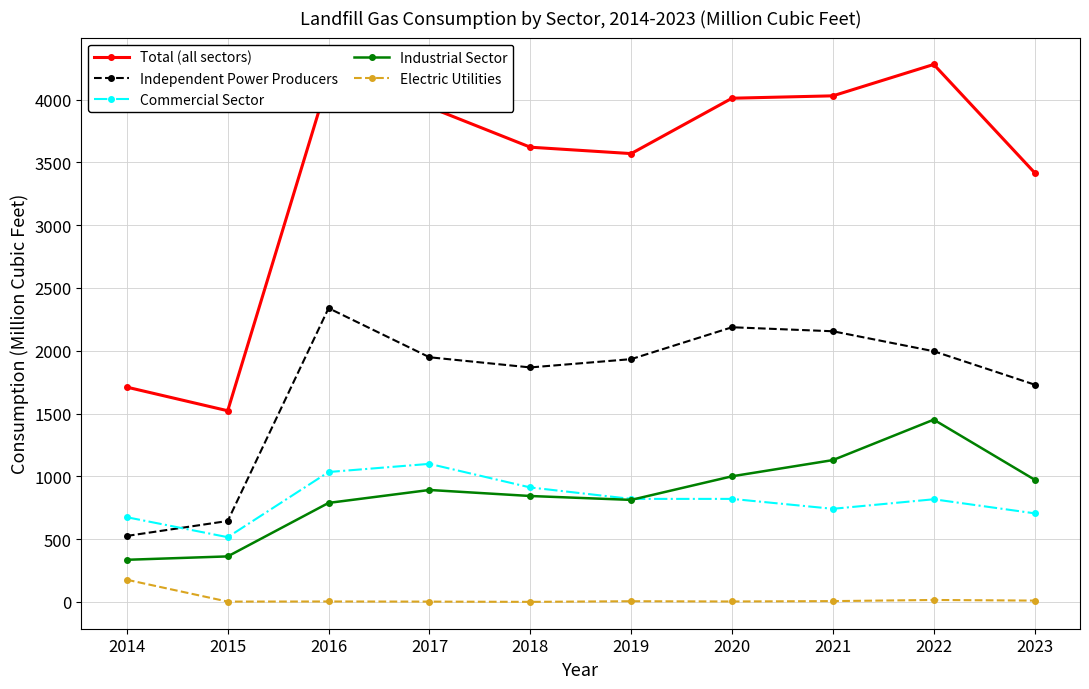

At which category does Independent Power Producers reach its first local peak?

2016